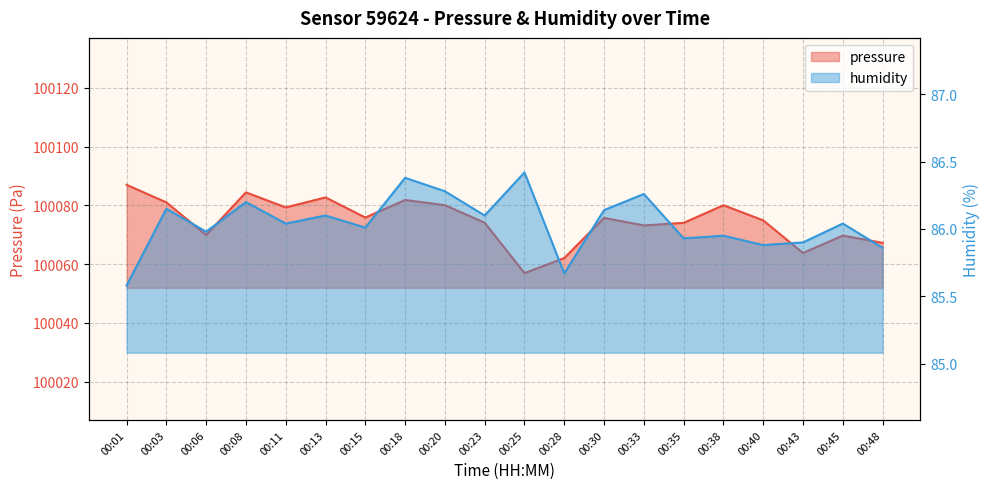

Which series has the largest range (max minus min)?

pressure